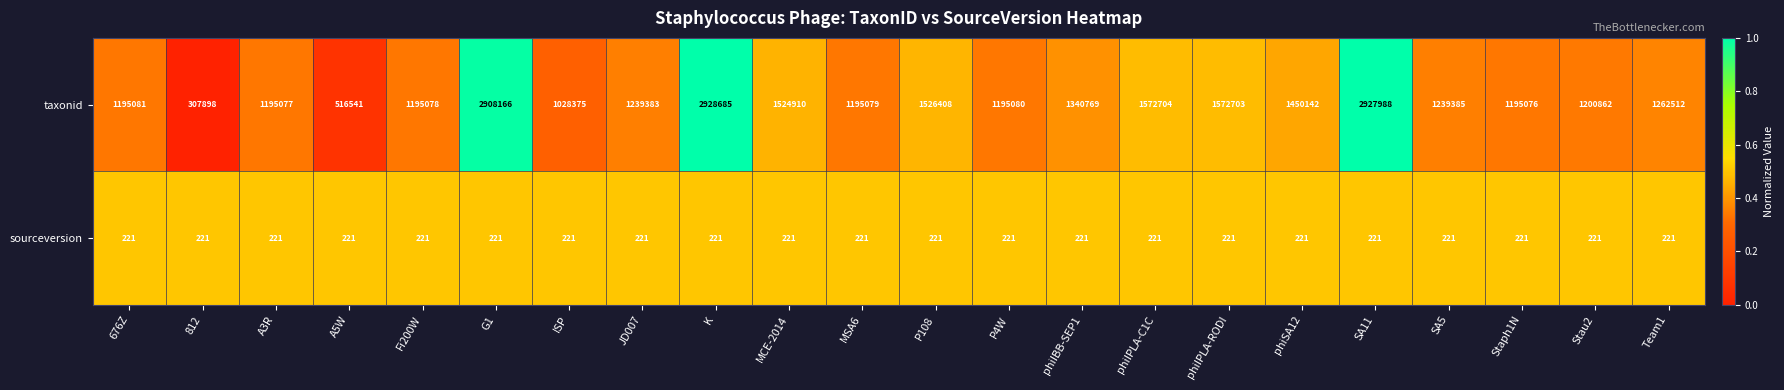

Rank the series by their average value, from highest to lowest.

taxonid, sourceversion